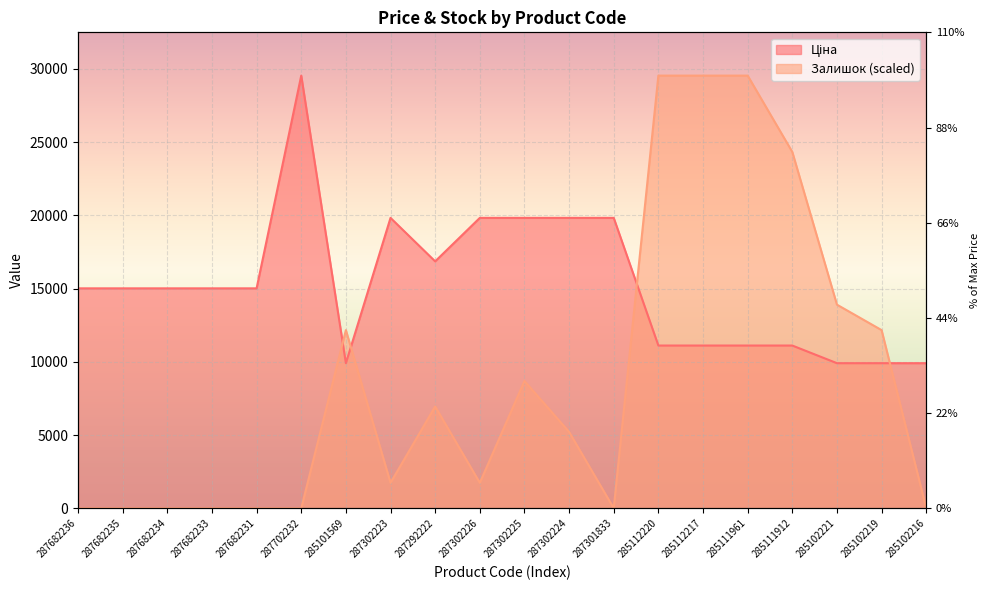

List the labels in order of Ціна value, largest first.

287702232, 287302223, 287302226, 287302225, 287302224, 287301833, 287292222, 287682236, 287682235, 287682234, 287682233, 287682231, 285112220, 285112217, 285111961, 285111912, 285101569, 285102221, 285102219, 285102216